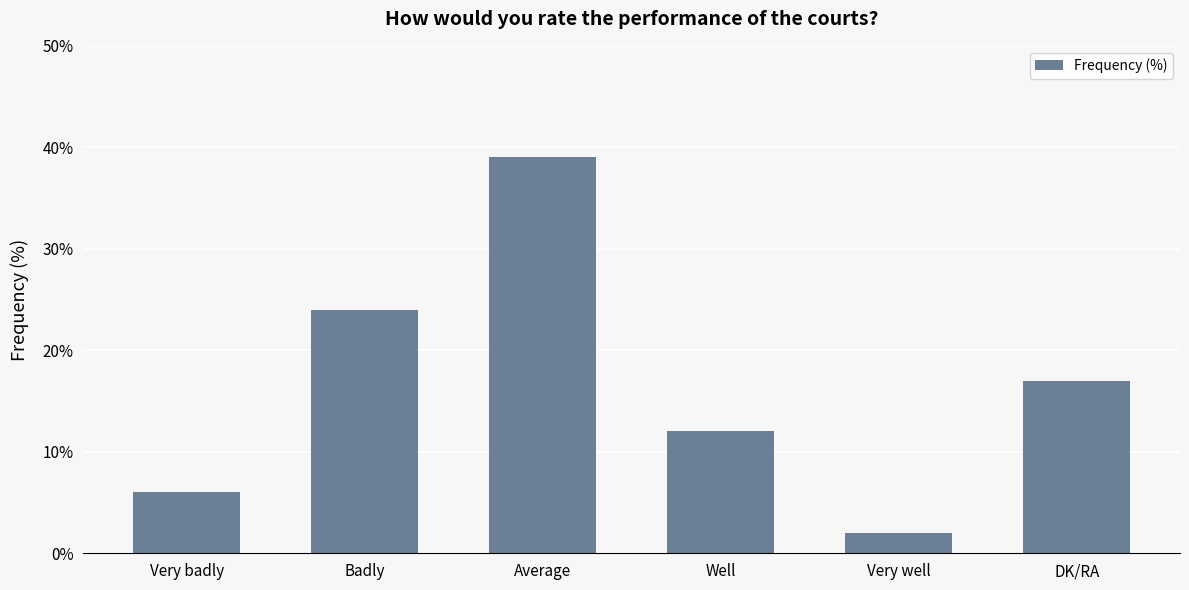

What is the change in value from Very badly to DK/RA?

+11